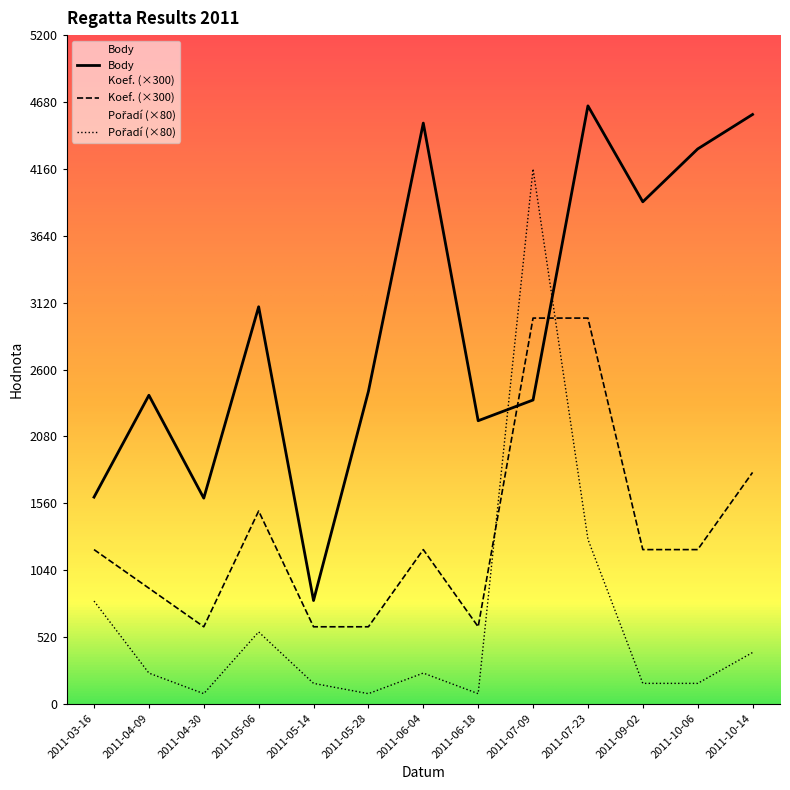

Reading left to right, extract all data points from this chart.

Body: 2011-03-16=1608	2011-04-09=2400	2011-04-30=1600	2011-05-06=3088	2011-05-14=804	2011-05-28=2430	2011-06-04=4516	2011-06-18=2202	2011-07-09=2363	2011-07-23=4650	2011-09-02=3904	2011-10-06=4315	2011-10-14=4583
Koef.: 2011-03-16=1200	2011-04-09=900	2011-04-30=600	2011-05-06=1500	2011-05-14=600	2011-05-28=600	2011-06-04=1200	2011-06-18=600	2011-07-09=3000	2011-07-23=3000	2011-09-02=1200	2011-10-06=1200	2011-10-14=1800
Pořadí: 2011-03-16=800	2011-04-09=240	2011-04-30=80	2011-05-06=560	2011-05-14=160	2011-05-28=80	2011-06-04=240	2011-06-18=80	2011-07-09=4160	2011-07-23=1280	2011-09-02=160	2011-10-06=160	2011-10-14=400